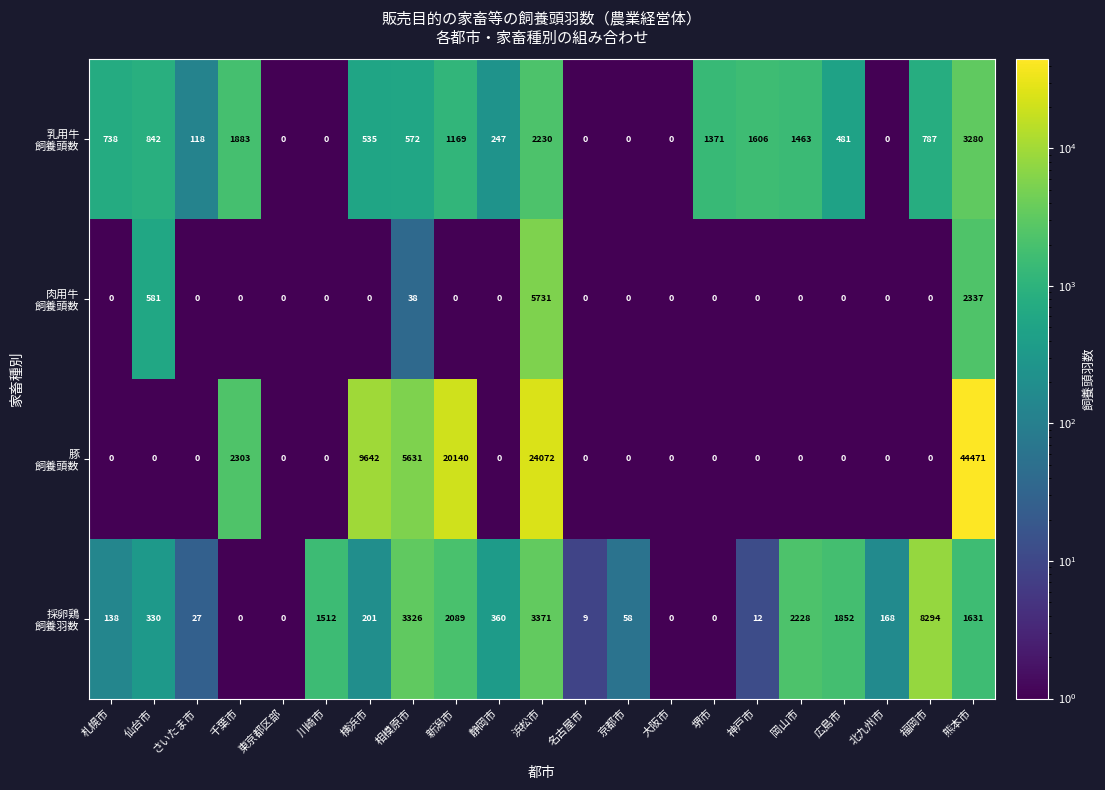

At how many categories does at least one series exceed 1763?

9